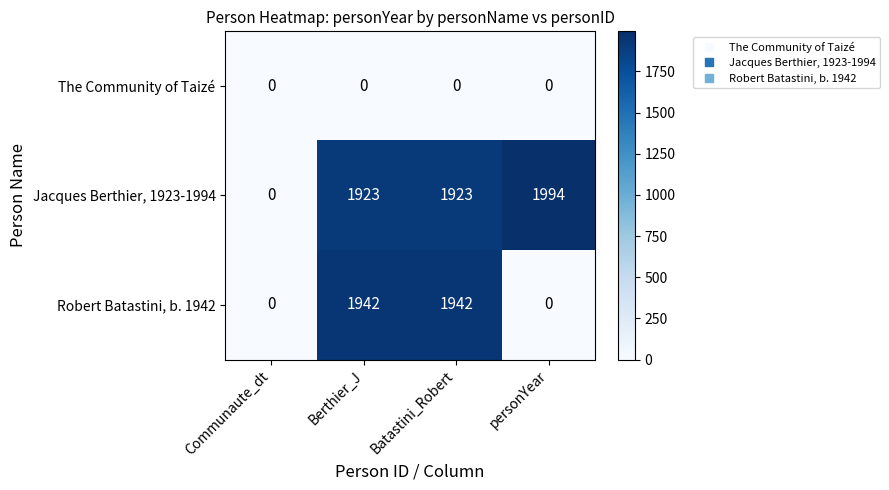

Rank the series by their average value, from highest to lowest.

Jacques Berthier, 1923-1994, Robert Batastini, b. 1942, The Community of Taizé